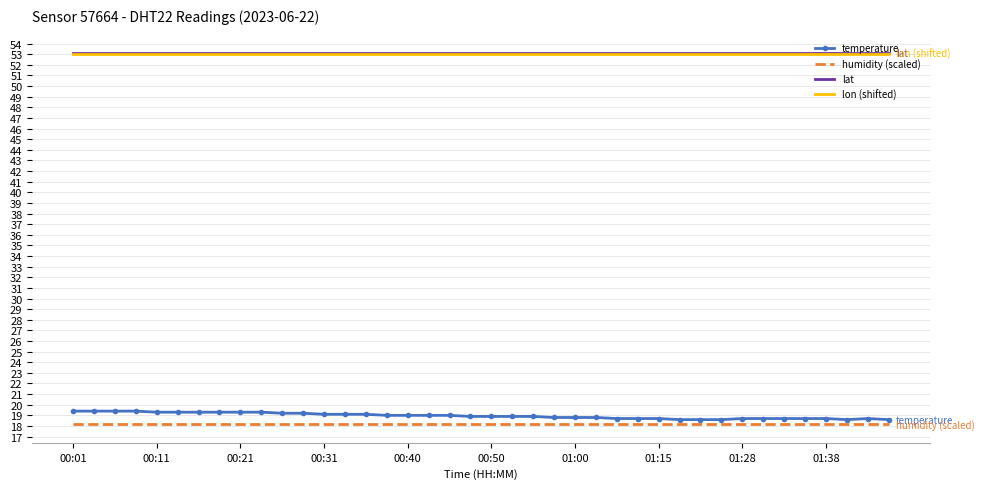

Which series has the largest range (max minus min)?

temperature